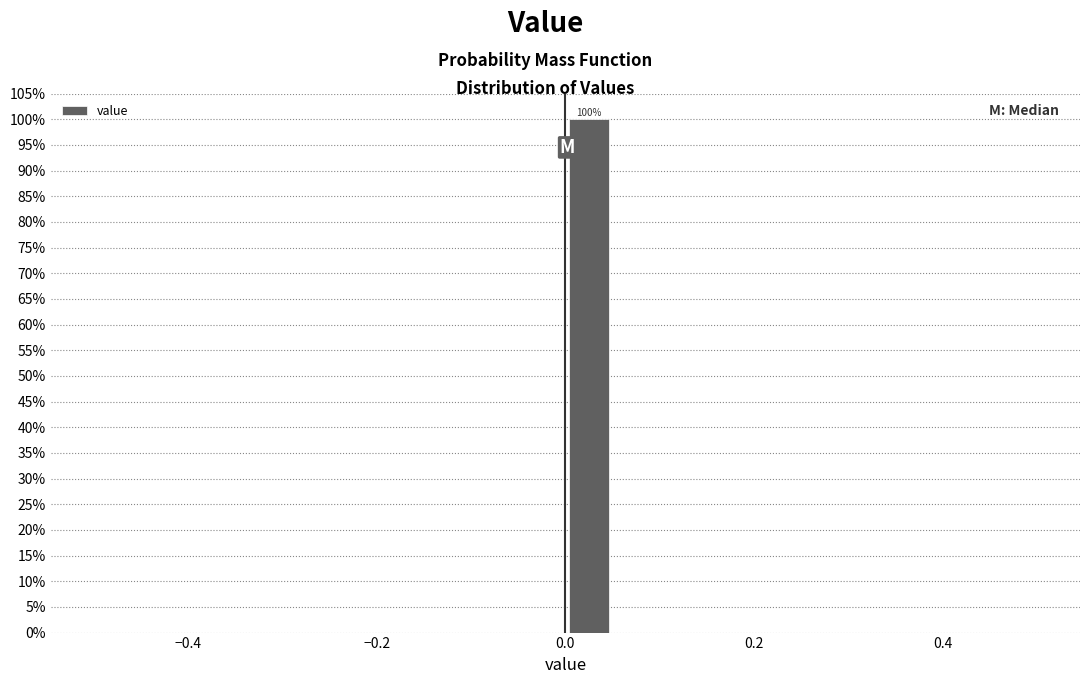

Around what value on the x-axis is the tallest bar? Give the approximate position of its centre, as read against the axis.

0.02